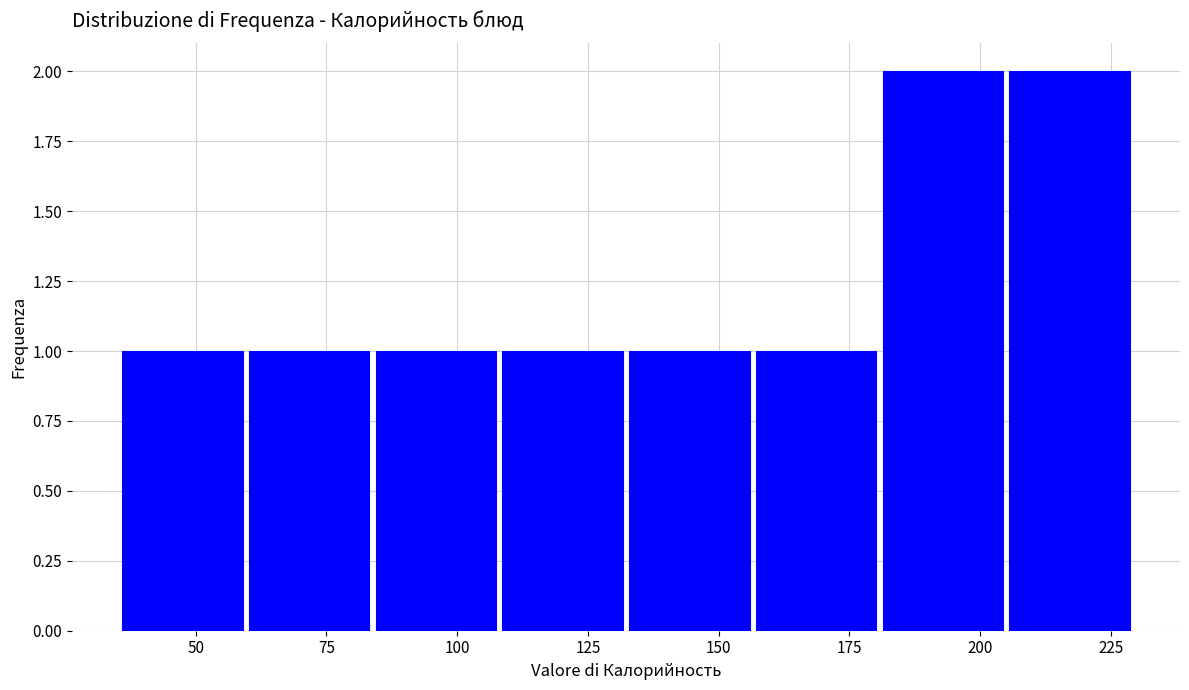

Reading left to right, list every bar in this chart as the range it spans on the x-axis followed by its height. Neither the bar edges nor the heights are printed on the chart, so give them approximately, as read against the axes.

35 to 60: 1
60 to 85: 1
85 to 110: 1
110 to 135: 1
135 to 155: 1
155 to 180: 1
180 to 205: 2
205 to 230: 2